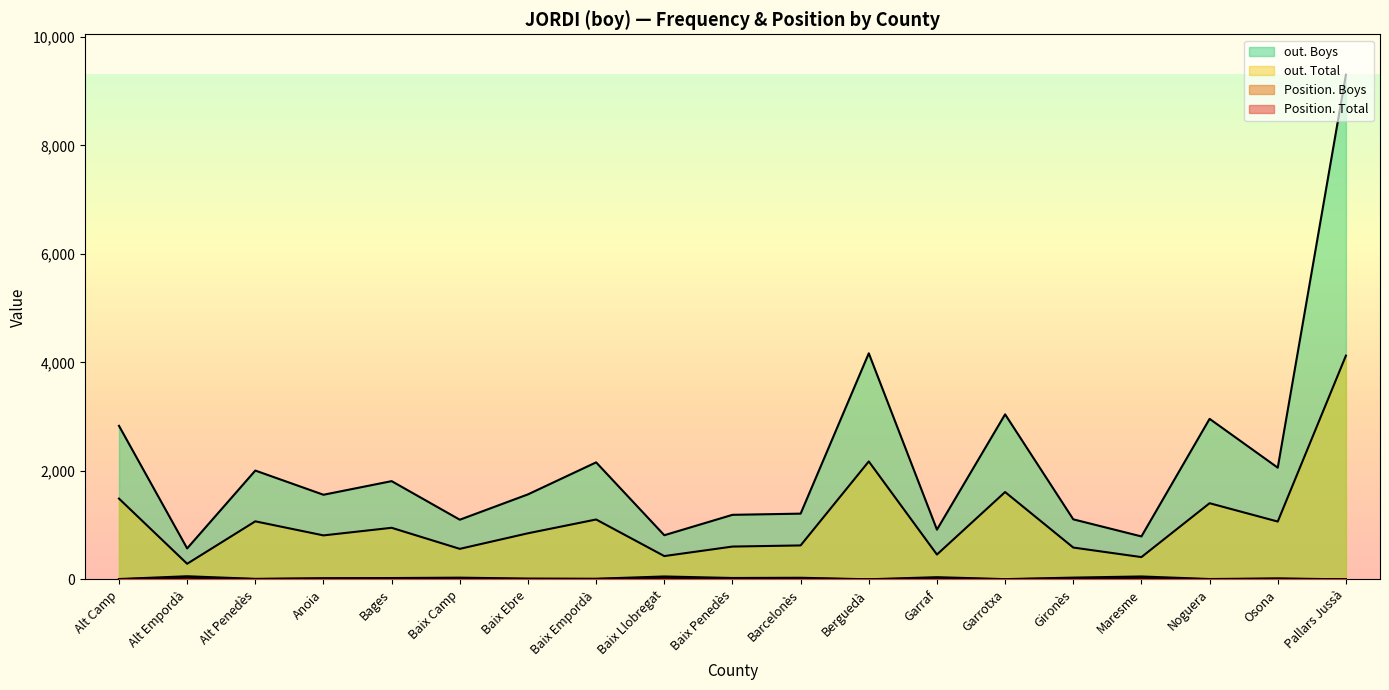

Is the value of out. Boys at Barcelonès greater than the value of out. Total at Baix Penedès?

Yes